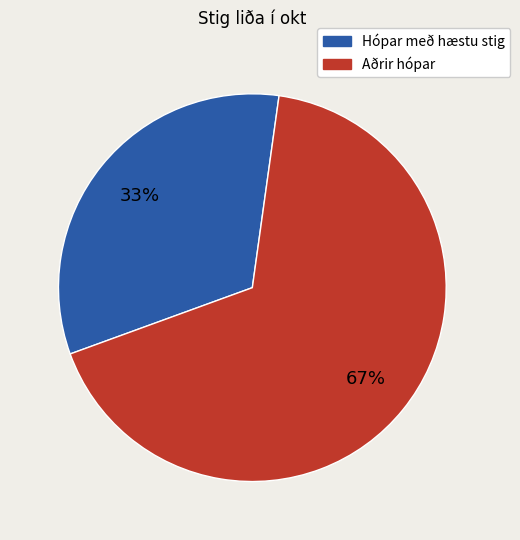

Is there any slice that represents more than half of the pie?

Yes